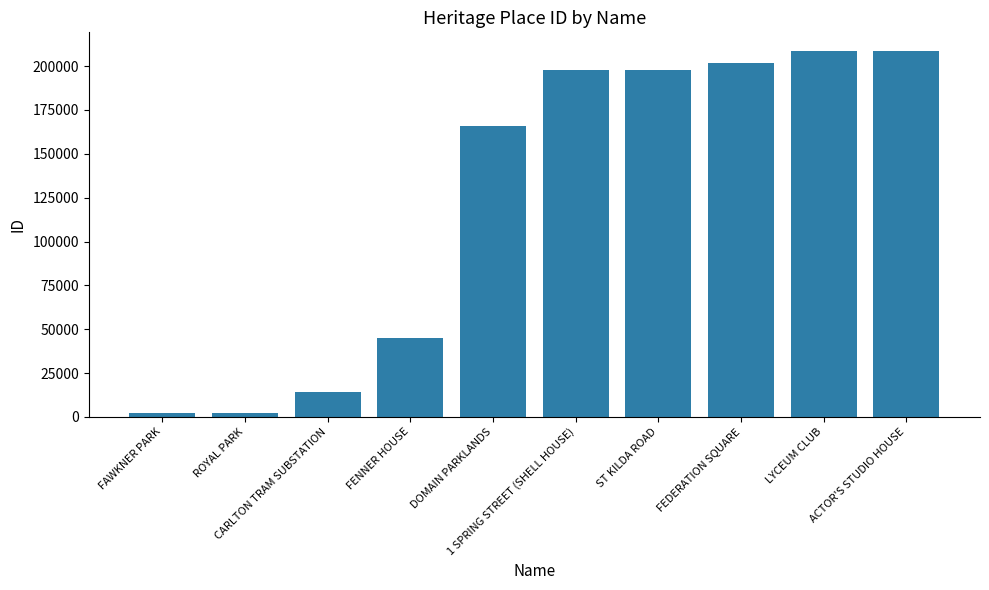

Are the bars grouped side by side (vs. stacked)?

No